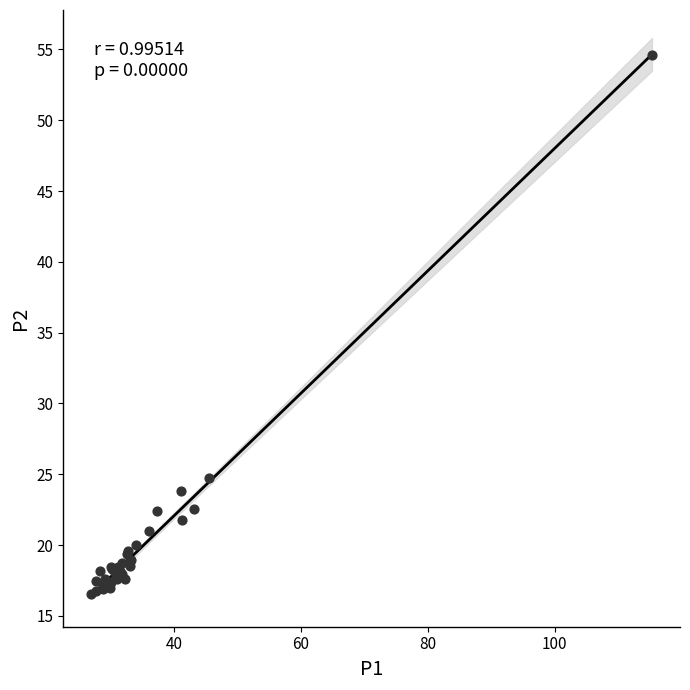

What Y value in the scatter plot is closest to 35?

24.8